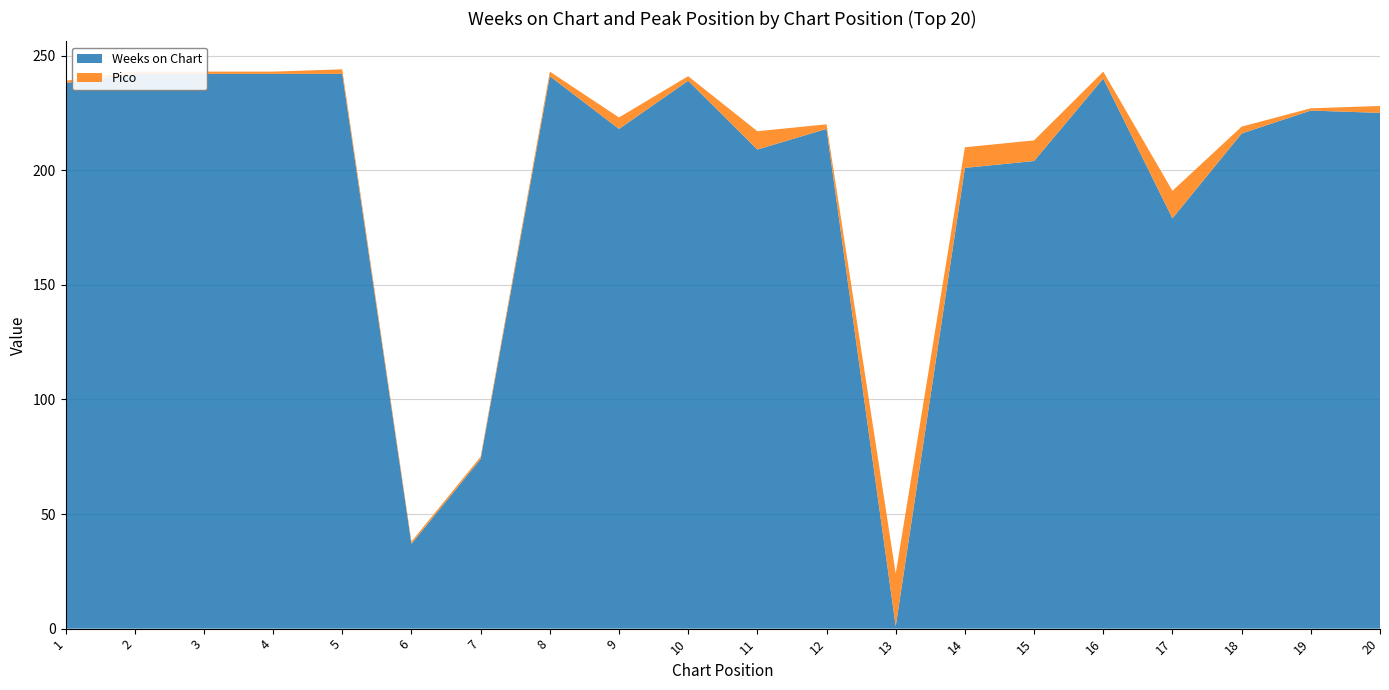

Reading left to right, extract all data points from this chart.

Weeks on Chart: 1=238	2=242	3=242	4=242	5=242	6=37	7=74	8=241	9=218	10=239	11=209	12=218	13=1	14=201	15=204	16=240	17=179	18=216	19=226	20=225
Pico: 1=1	2=1	3=1	4=1	5=2	6=1	7=1	8=2	9=5	10=2	11=8	12=2	13=23	14=9	15=9	16=3	17=12	18=3	19=1	20=3